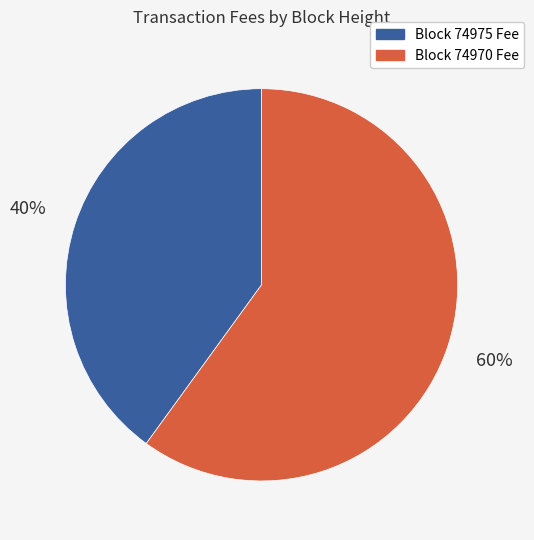

To the nearest percent, what is the difference between the largest and smallest slice percentages?

20%